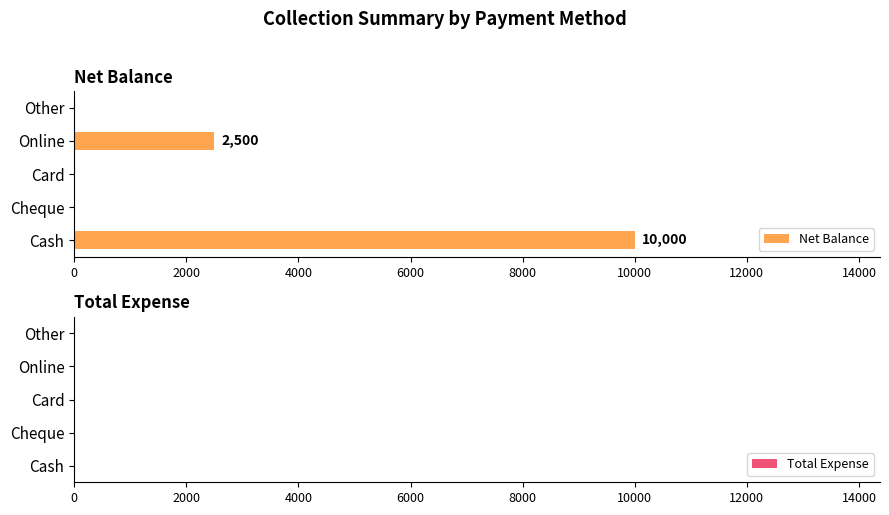

Reading bottom to top, what are all the values shown in this chart?

Cash=10000	Cheque=0	Card=0	Online=2500	Other=0